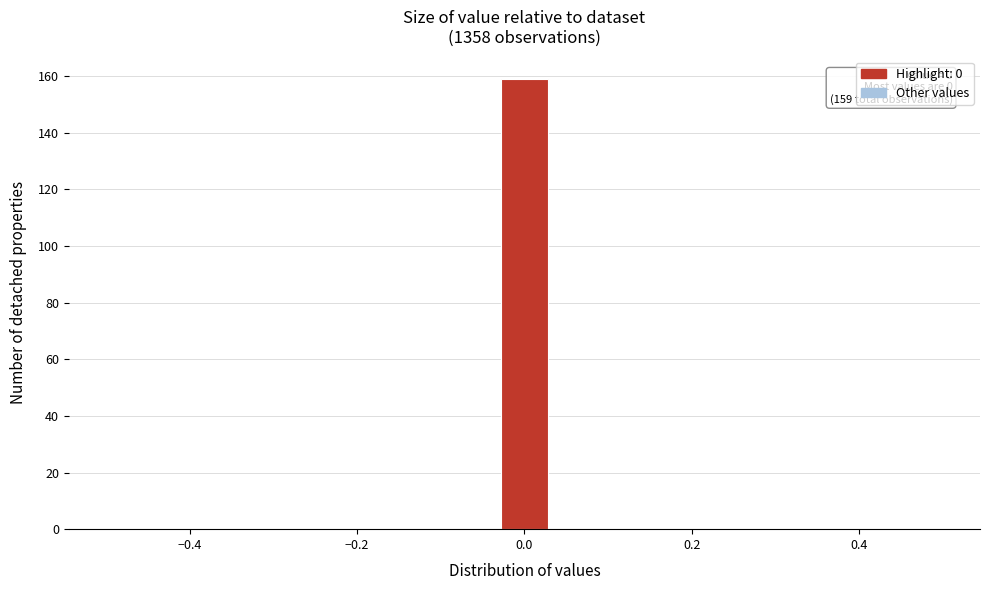

Read against the x-axis, roughly where is the centre of the tallest bar?

0.00